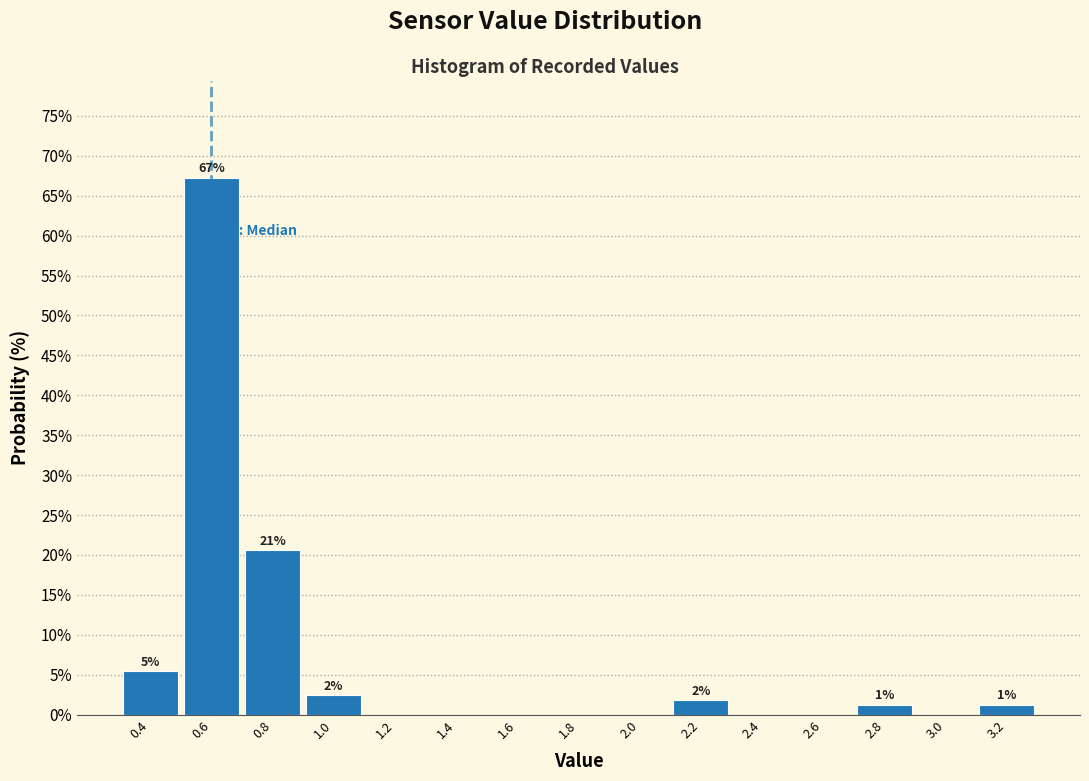

Which range on the x-axis has the tallest bar?

0.5 to 0.7